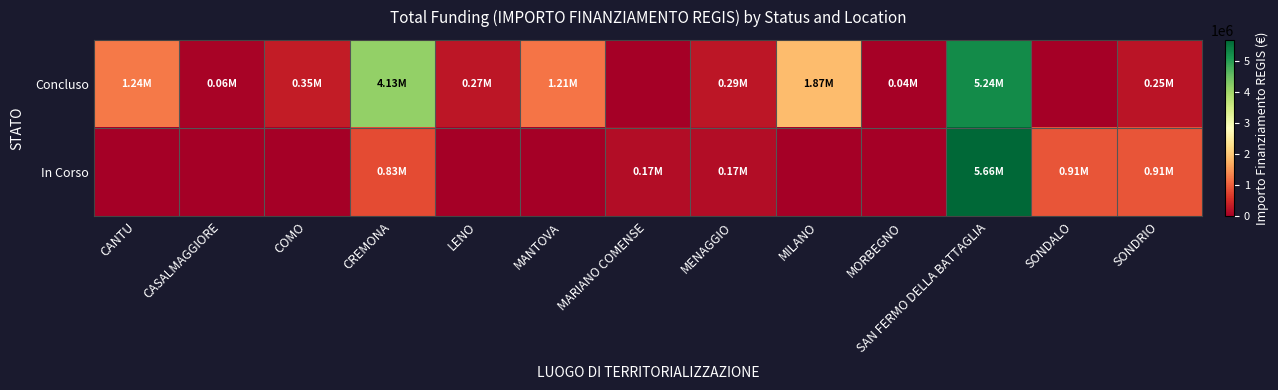

How many distinct data groups are displayed?

2